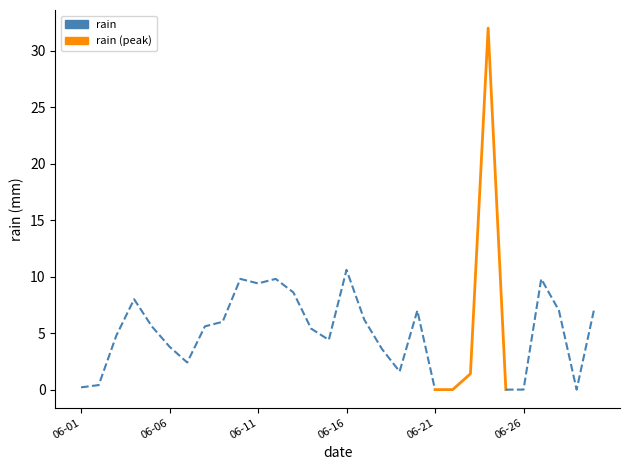

Where is the first local minimum?

2019-06-07